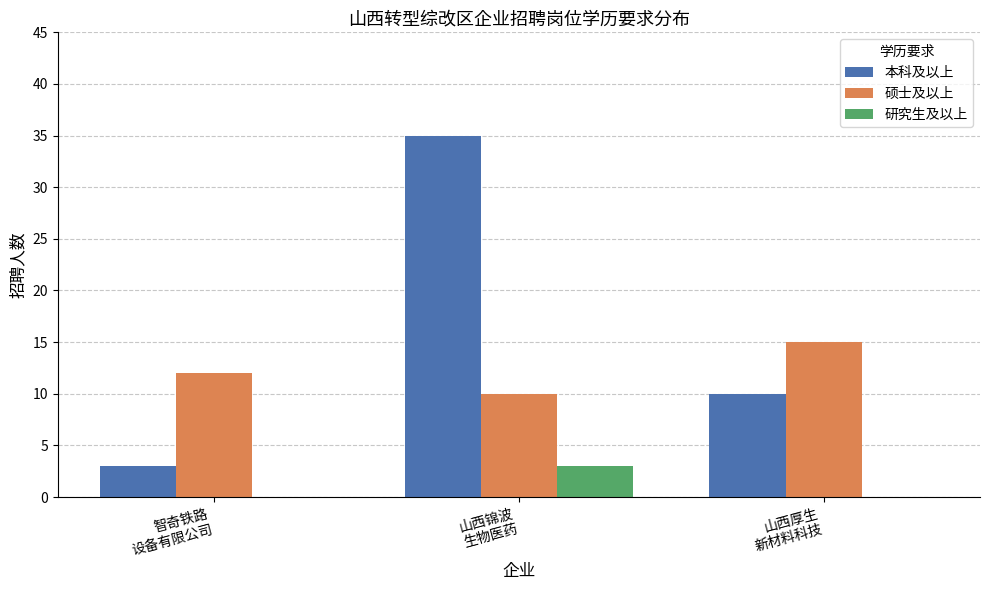

Which series has the widest spread of values?

本科及以上